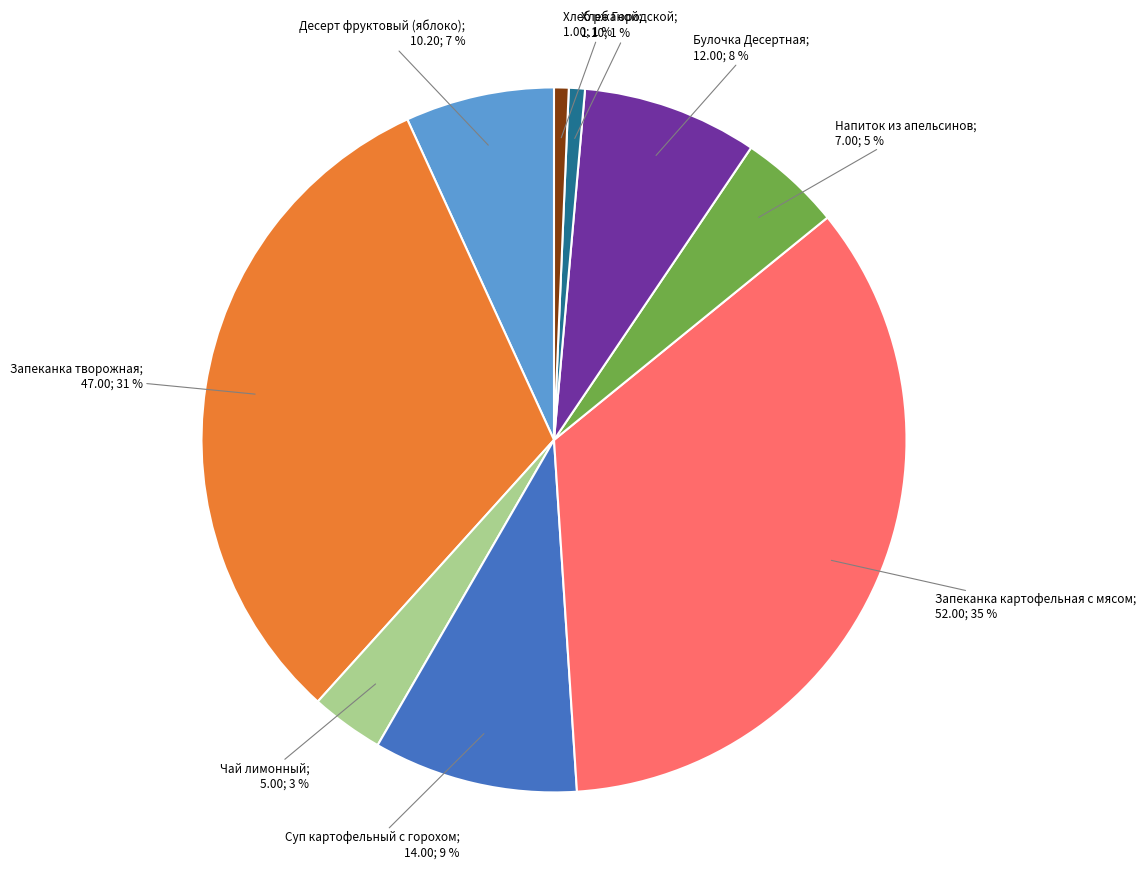

Is there any slice that represents more than half of the pie?

No